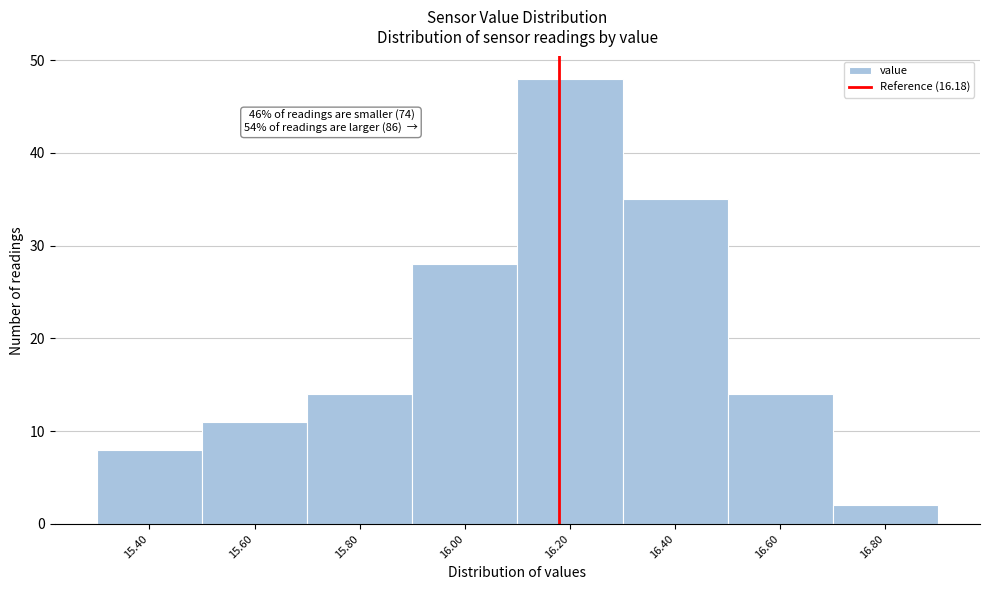

Which range on the x-axis has the tallest bar?

16.1 to 16.3